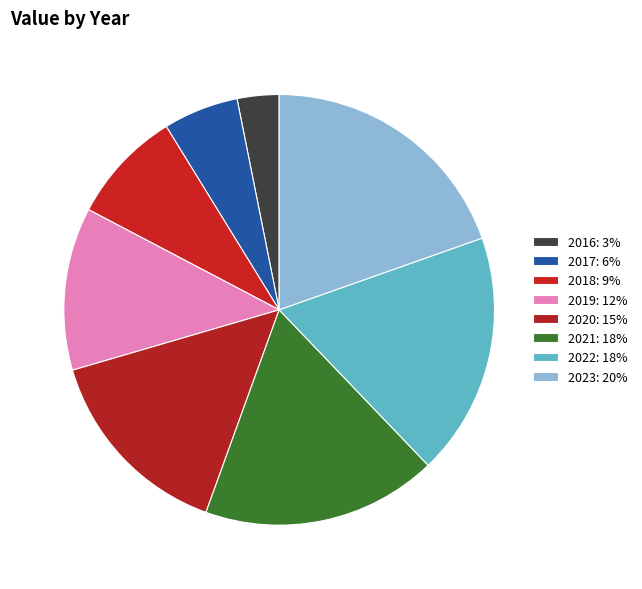

How many segments does this pie chart have?

8